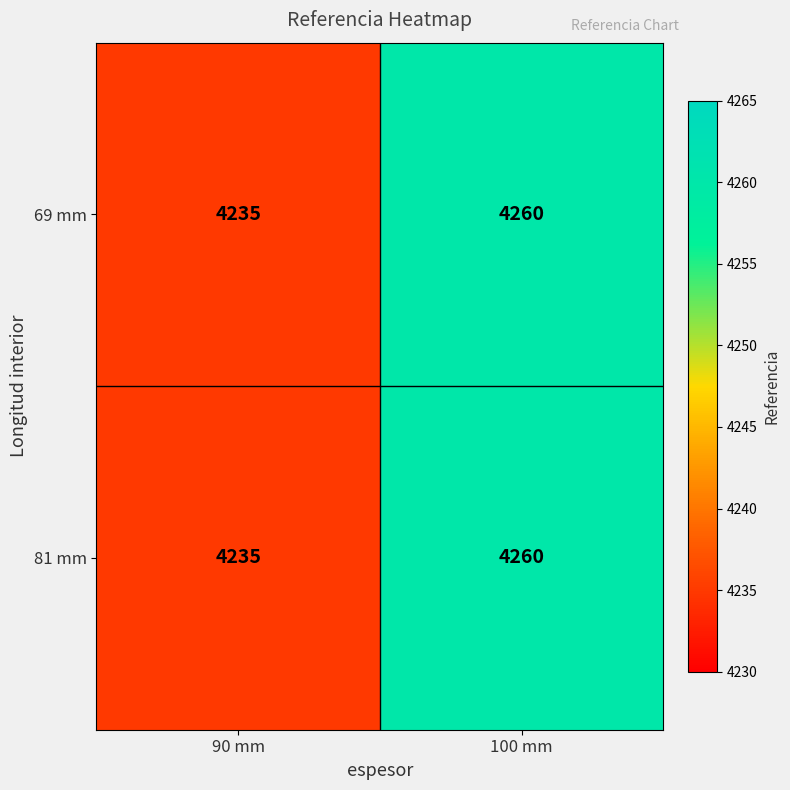

Is it true that 81 mm equals 7275 at 90 mm?

False